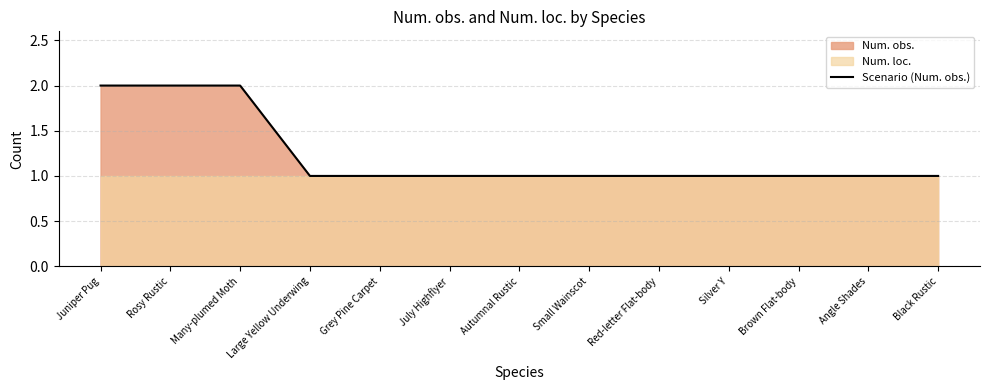

Reading right to left, list all the values displayed in this chart.

Black Rustic=1	Angle Shades=1	Brown Flat-body=1	Silver Y=1	Red-letter Flat-body=1	Small Wainscot=1	Autumnal Rustic=1	July Highflyer=1	Grey Pine Carpet=1	Large Yellow Underwing=1	Many-plumed Moth=2	Rosy Rustic=2	Juniper Pug=2